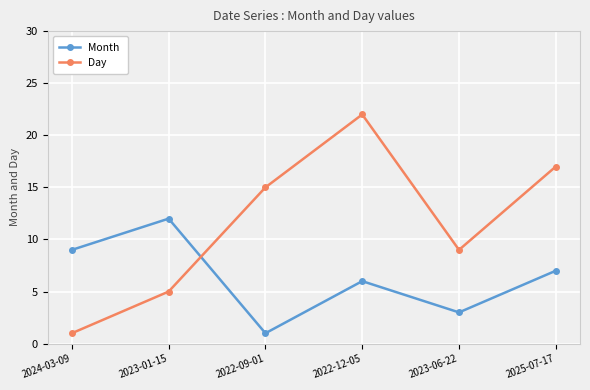

What is the maximum value shown in the chart?

22